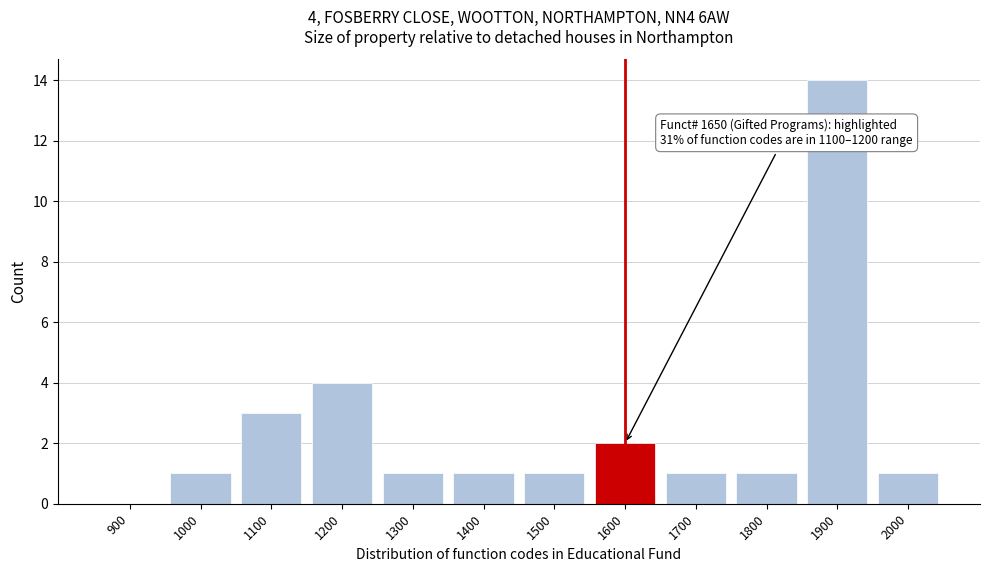

Reading left to right, what are all the values shown in this chart?

900=0	1000=1	1100=3	1200=4	1300=1	1400=1	1500=1	1600=2	1700=1	1800=1	1900=14	2000=1